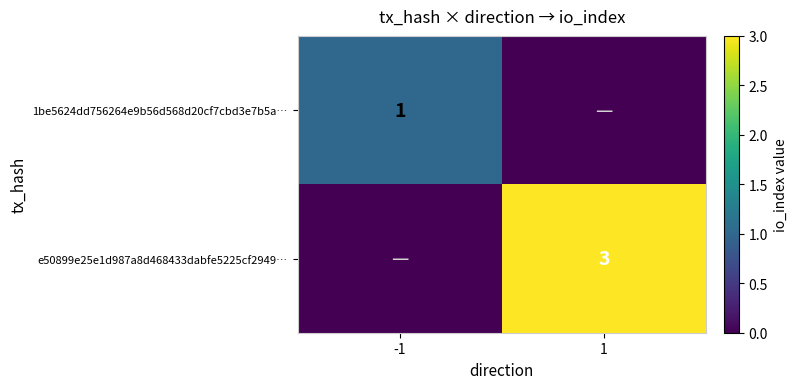

True or false: e50899e25e1d987a8d468433dabfe5225cf2949… has a value of 3 at 1.

True